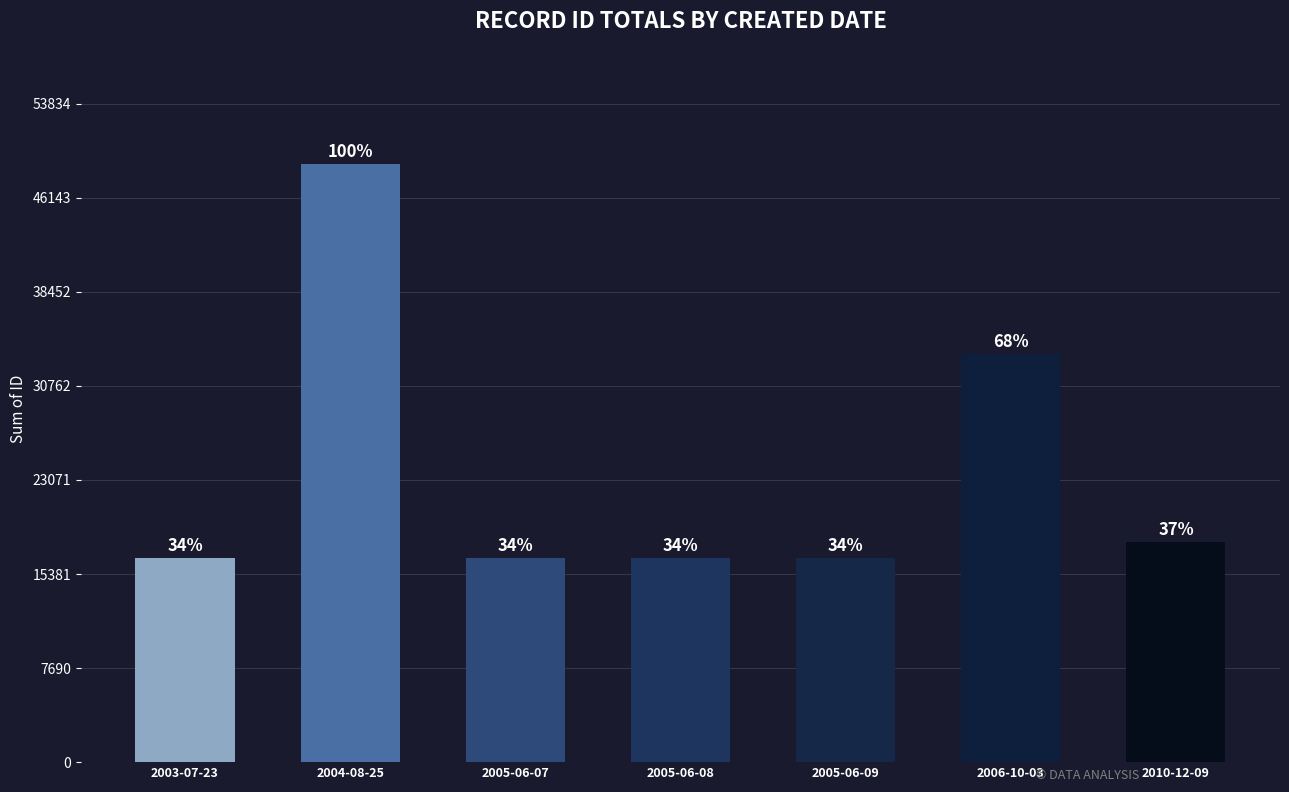

Which category has the highest value across all series?

2004-08-25